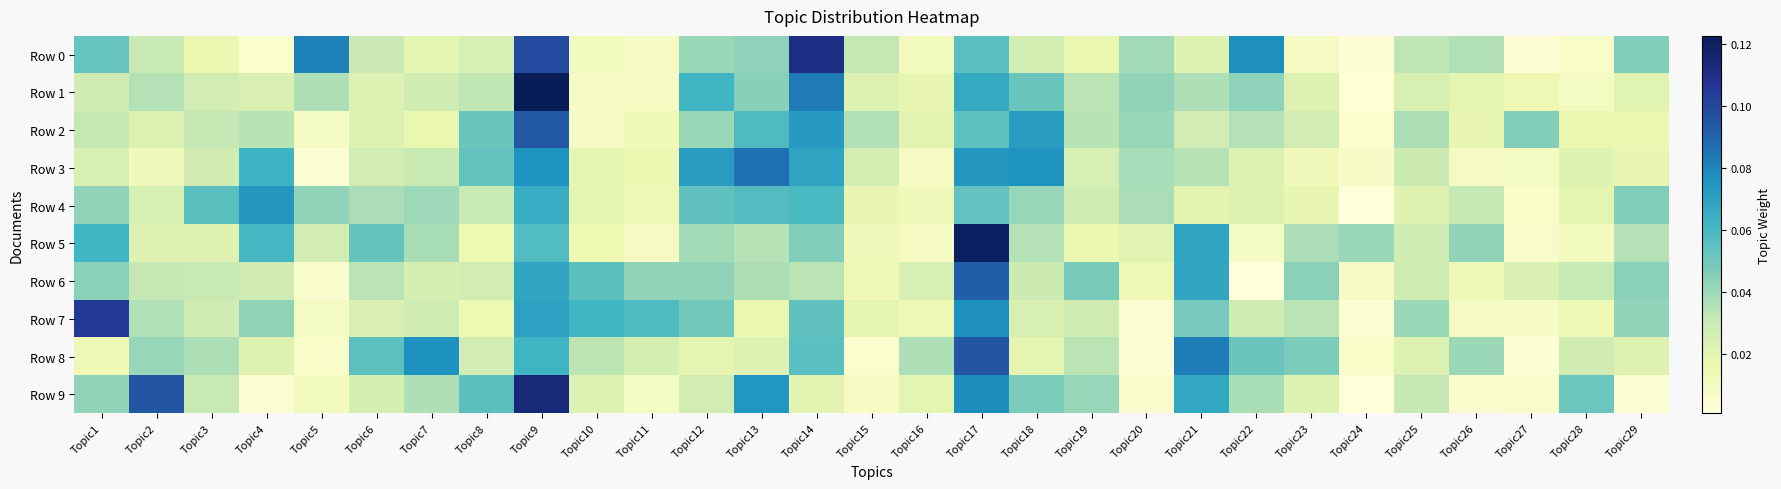

Which series has the largest total across all categories?

Row 0